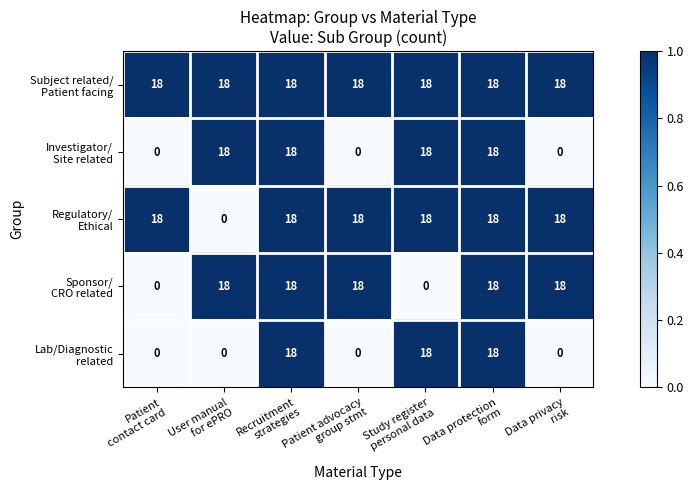

Count the number of categories in the chart.

7